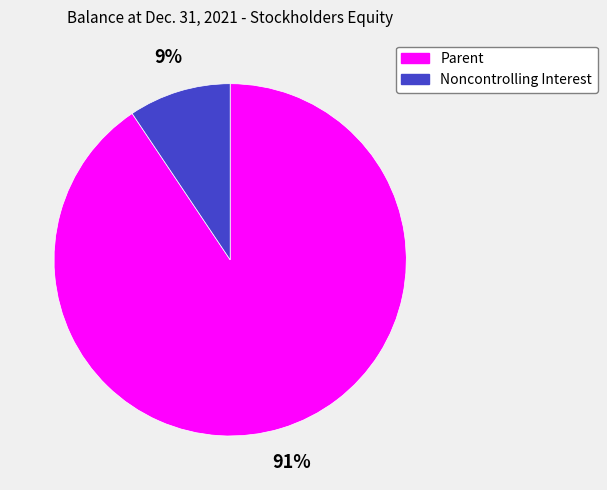

Which category has the smallest portion of the pie?

Noncontrolling Interest